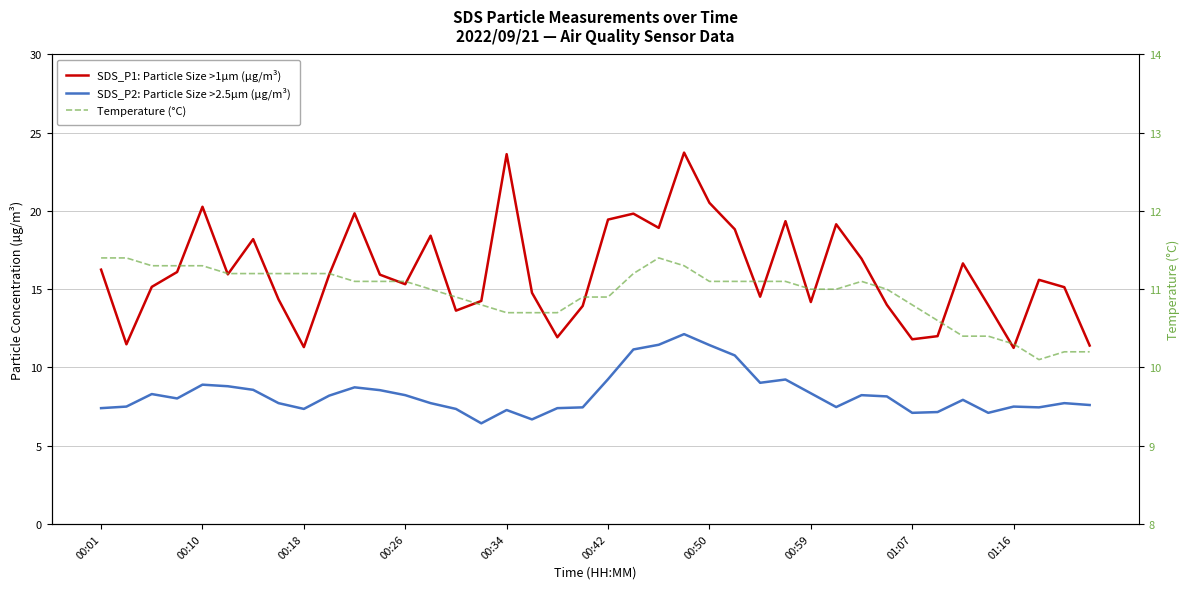

True or false: SDS_P1: Particle Size >1µm (µg/m³) and Temperature (°C) cross at least once.

False